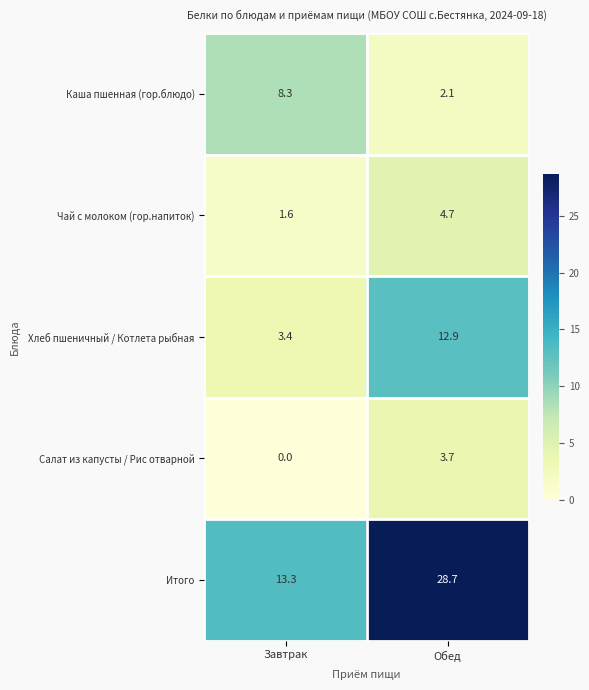

Reading left to right, transcribe all the data shown in this chart.

Каша пшенная (гор.блюдо): 8.3	2.1
Чай с молоком (гор.напиток): 1.6	4.7
Хлеб пшеничный / Котлета рыбная: 3.4	12.9
Салат из капусты / Рис отварной: 0.0	3.7
Итого: 13.3	28.7